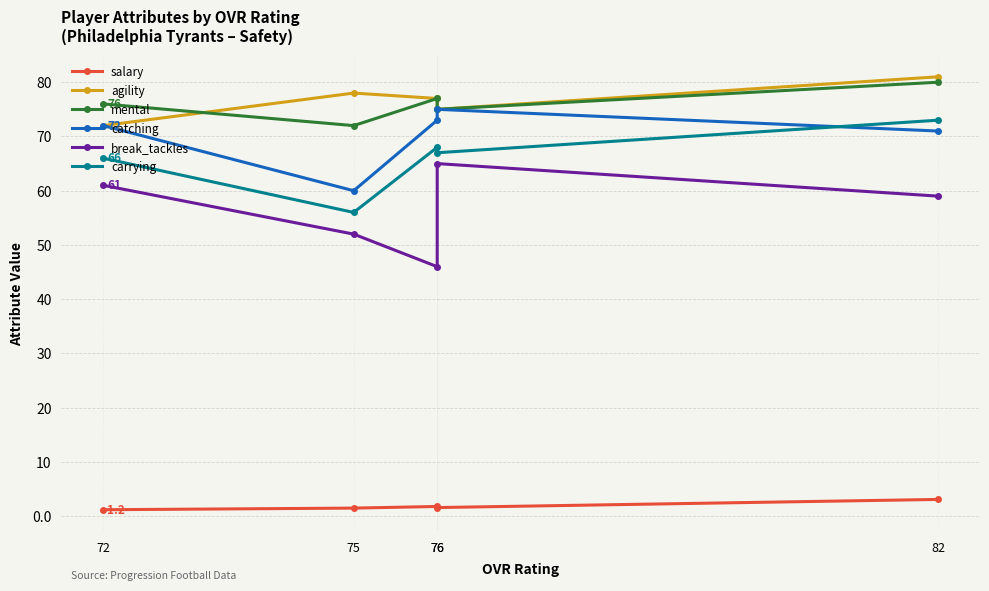

Between 76 and 76, which is larger?

76